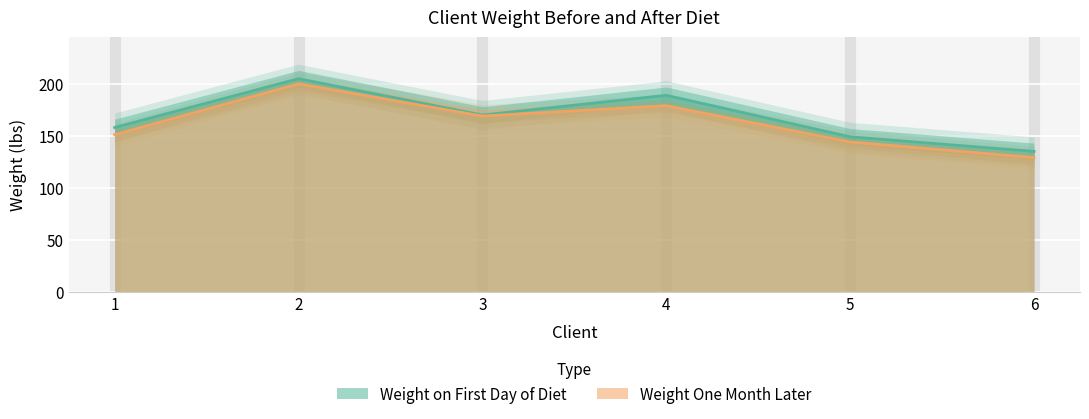

What are all the series names shown in the legend?

Weight on First Day of Diet, Weight One Month Later